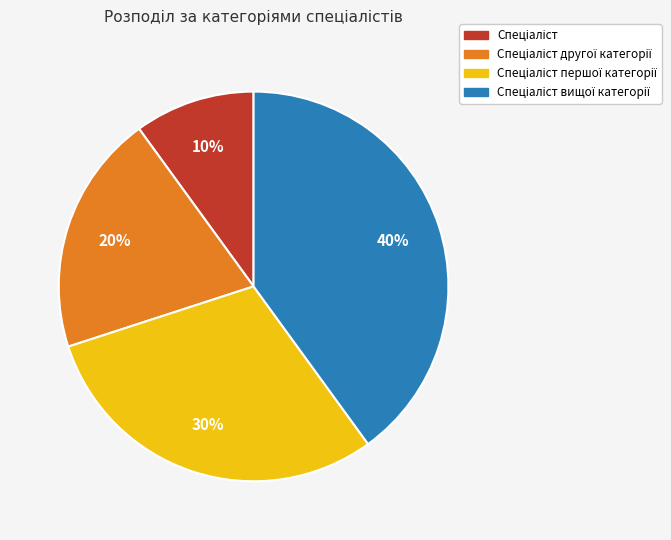

To the nearest percent, what is the average slice percentage?

25%